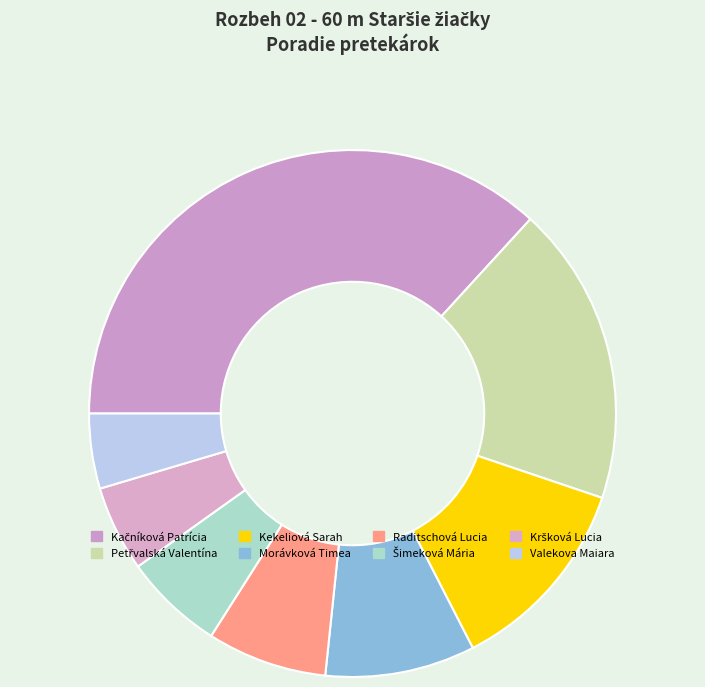

Does any single category account for the majority?

No